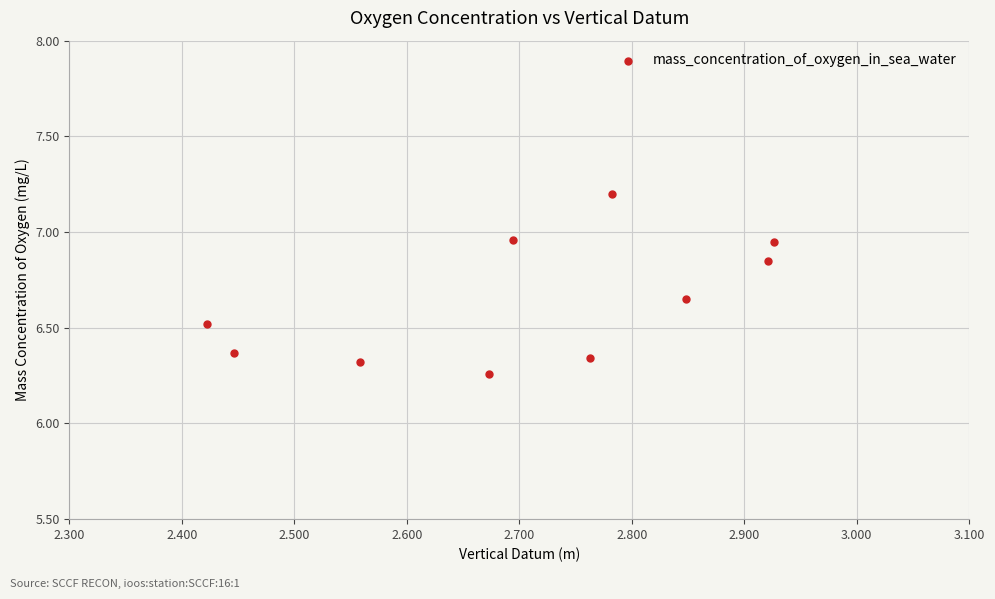

What is the average Y value?

6.6